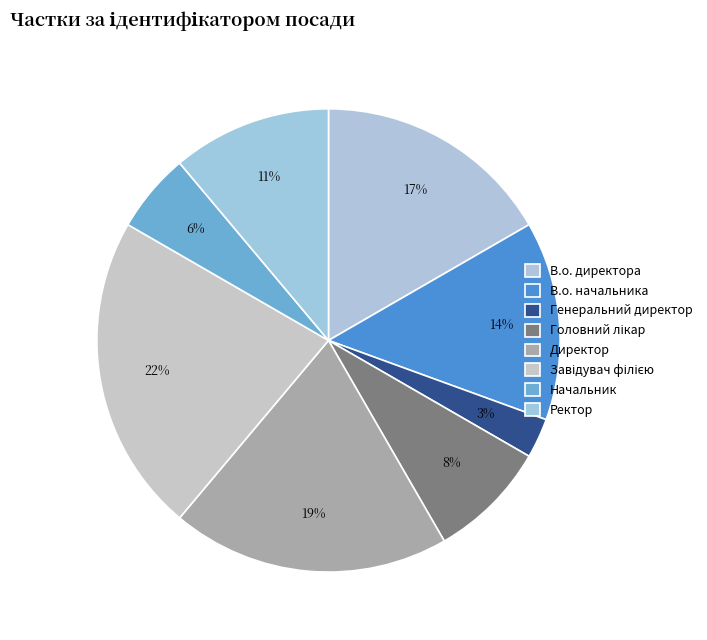

How many slices are in this pie chart?

8